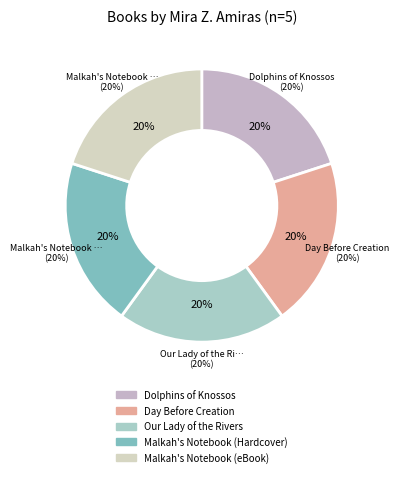

What portion of the pie excludes Malkah's Notebook (Hardcover)?

80.0%